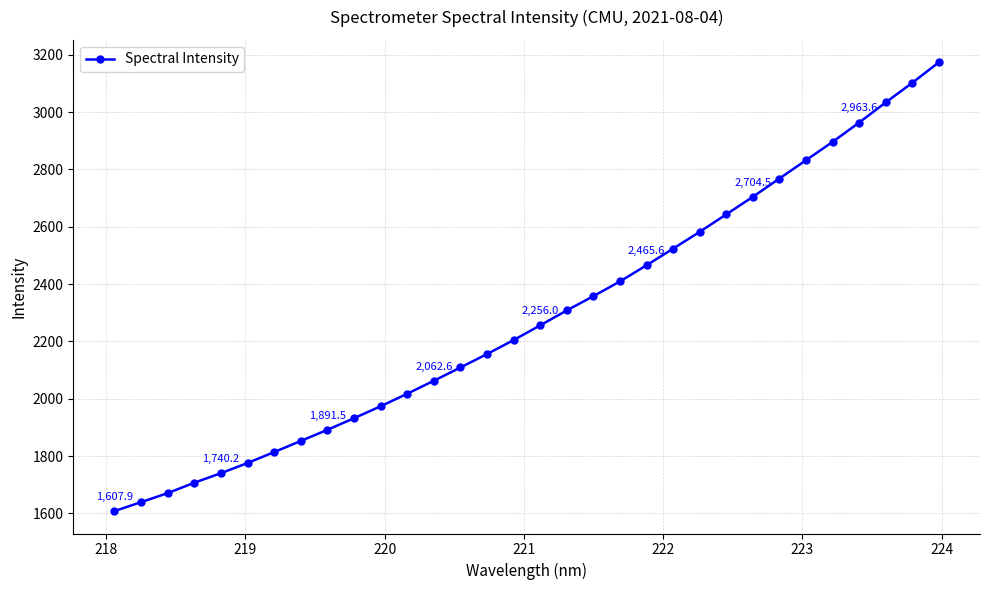

How many data points does each series have?

32